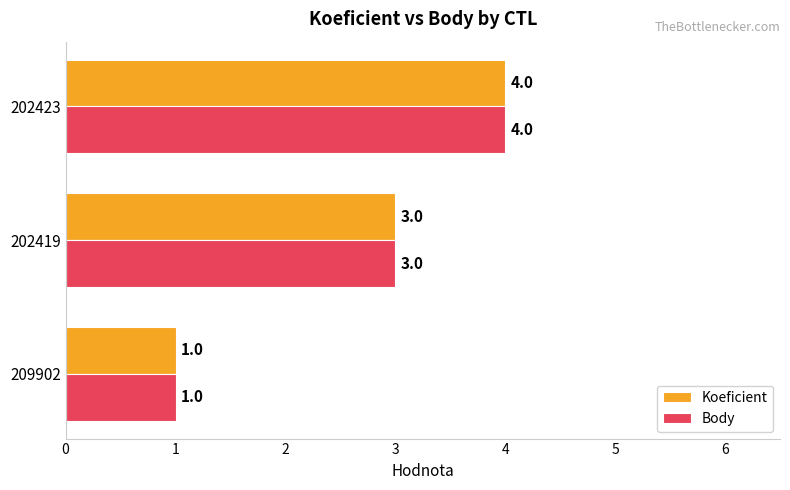

What is the sum of all Koeficient values?

8